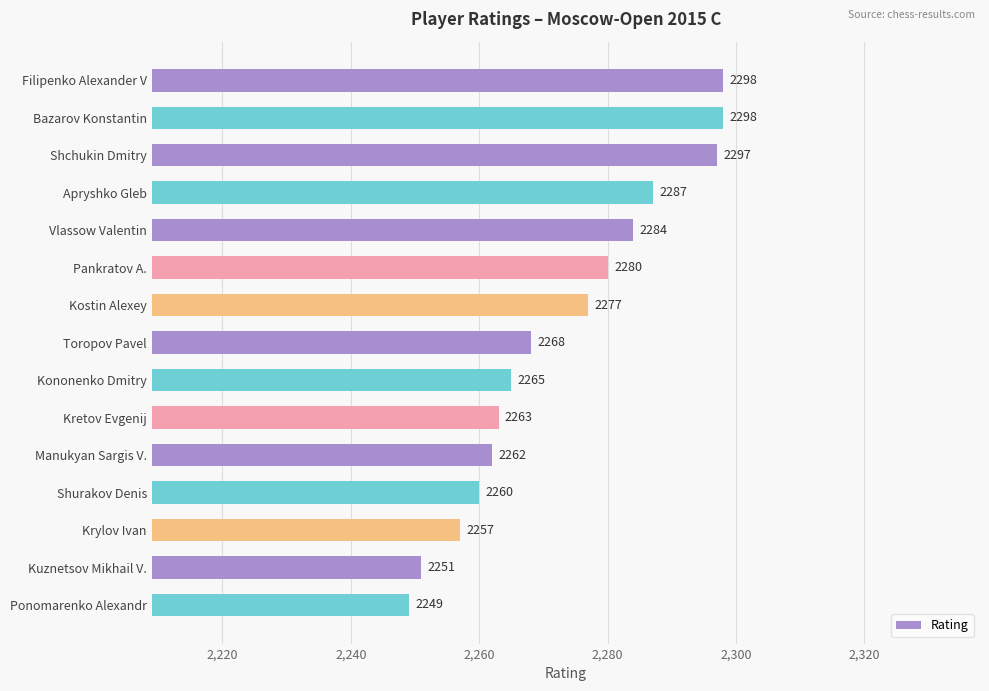

Read the value at Filipenko Alexander V.

2298